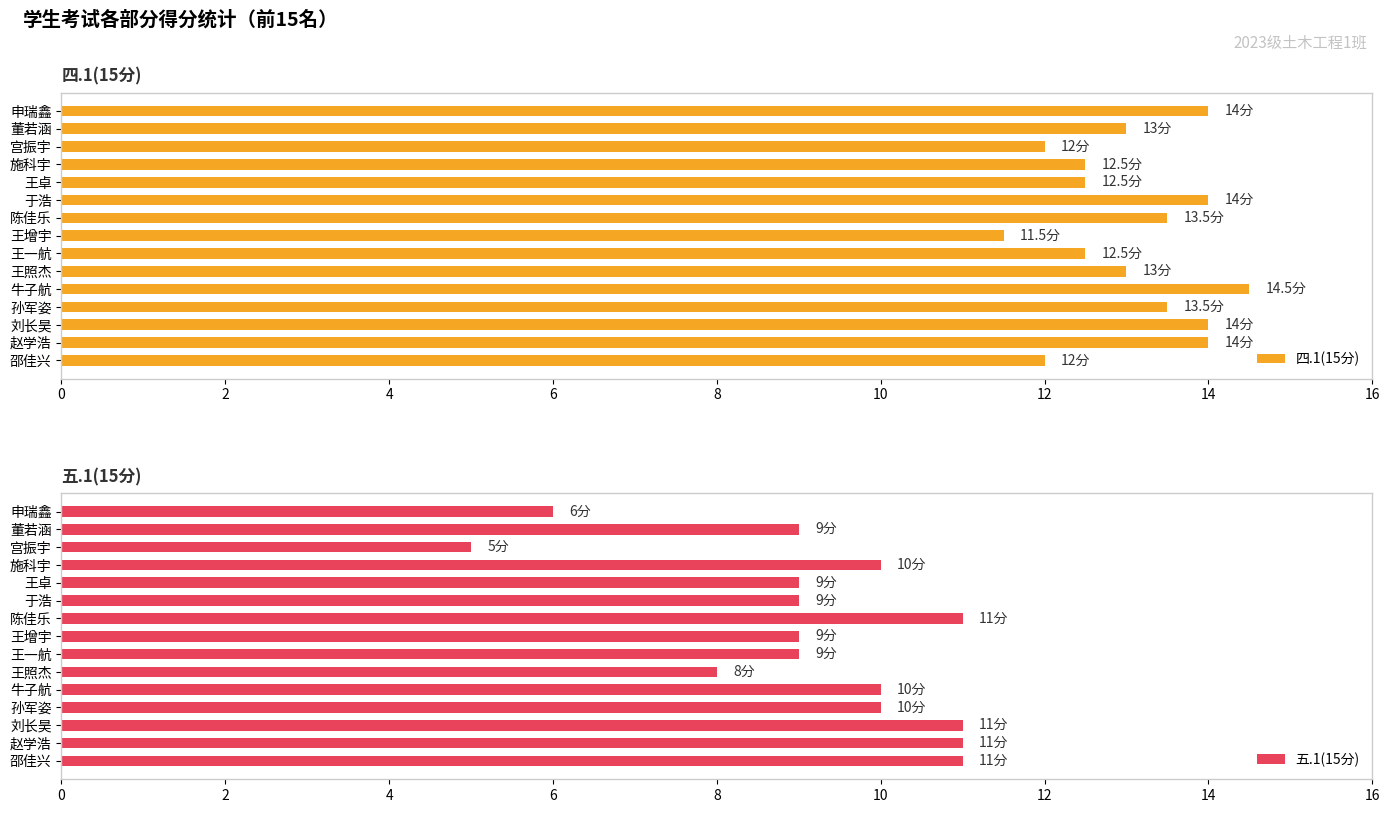

What is the maximum value for 四.1(15分)?

14.5